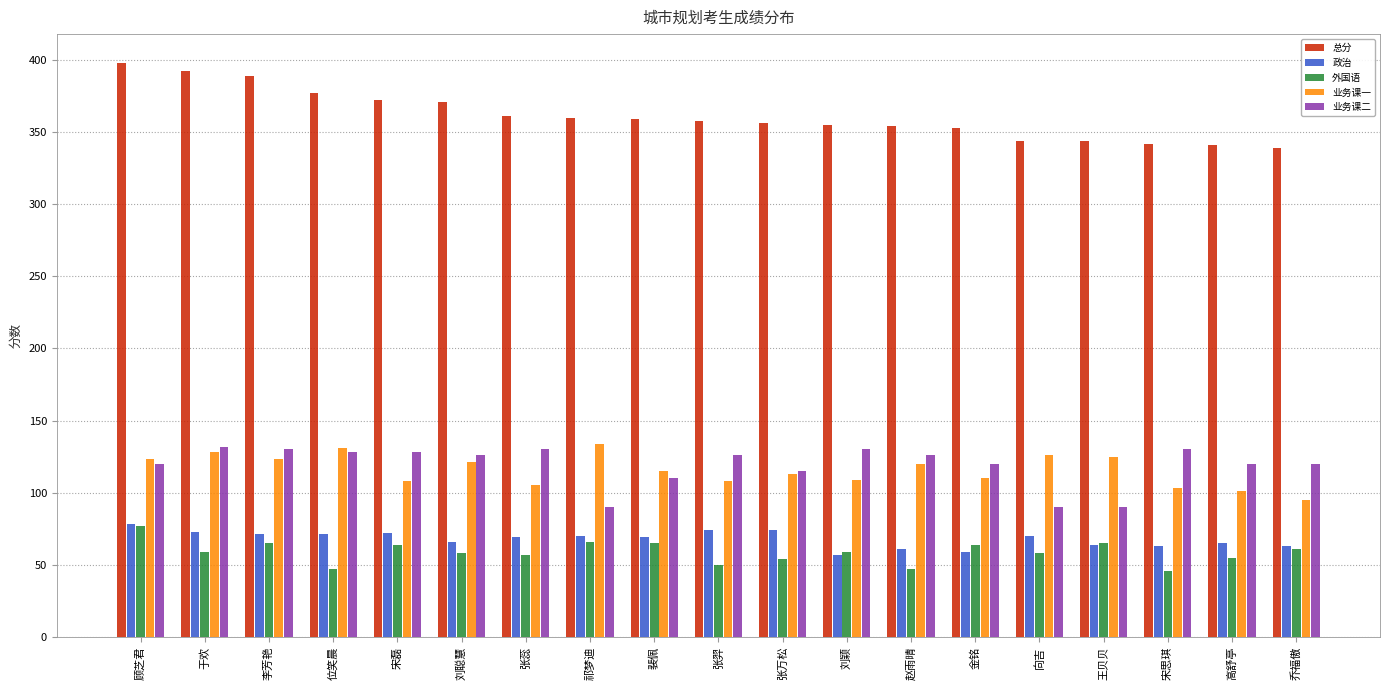

What is the total value across all series at 于欢?

784